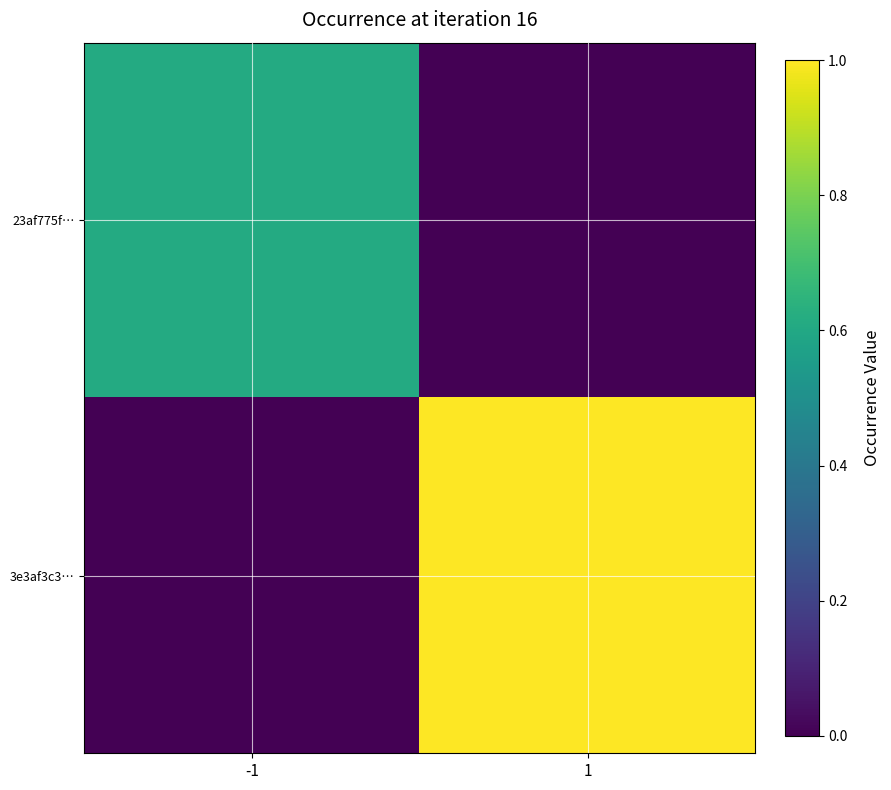

Which series changed the most between -1 and 1?

3e3af3c3…